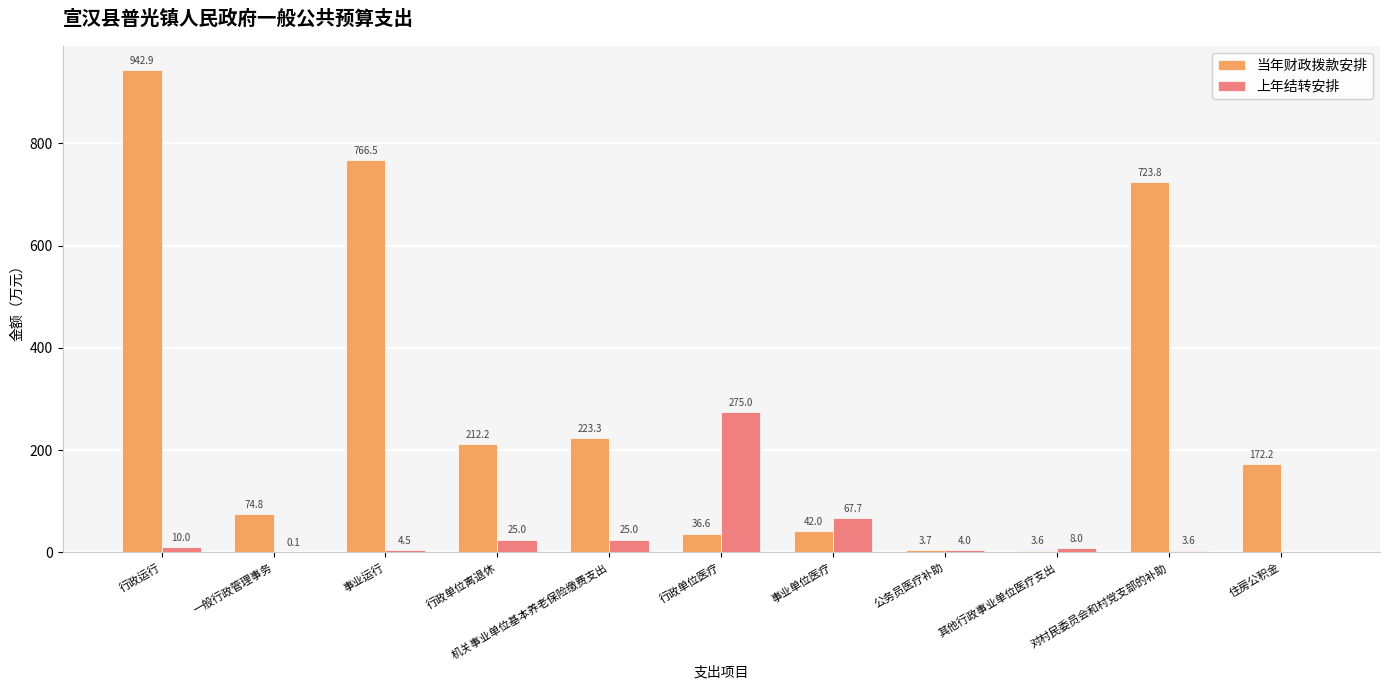

At which label does 当年财政拨款安排 reach its peak?

行政运行